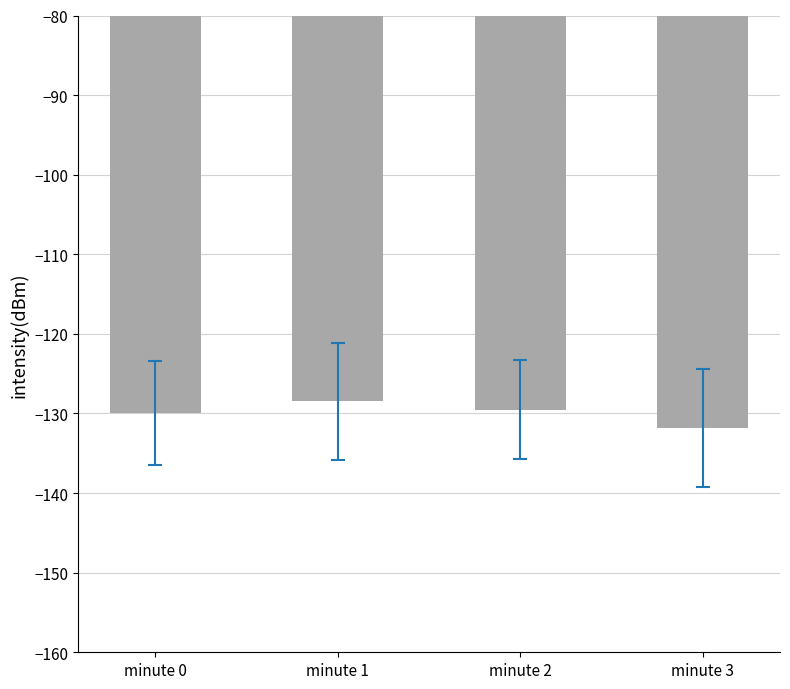

How many values are between -129 and -128?

1